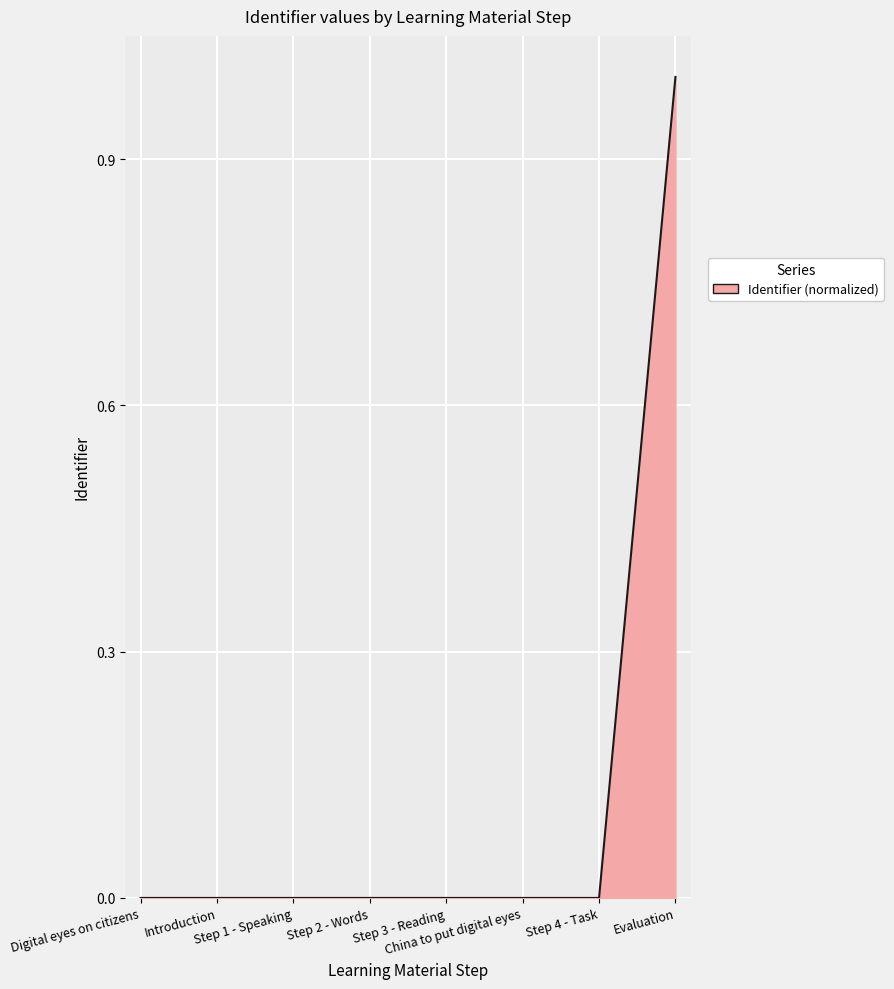

What is the greatest value displayed?

1.0